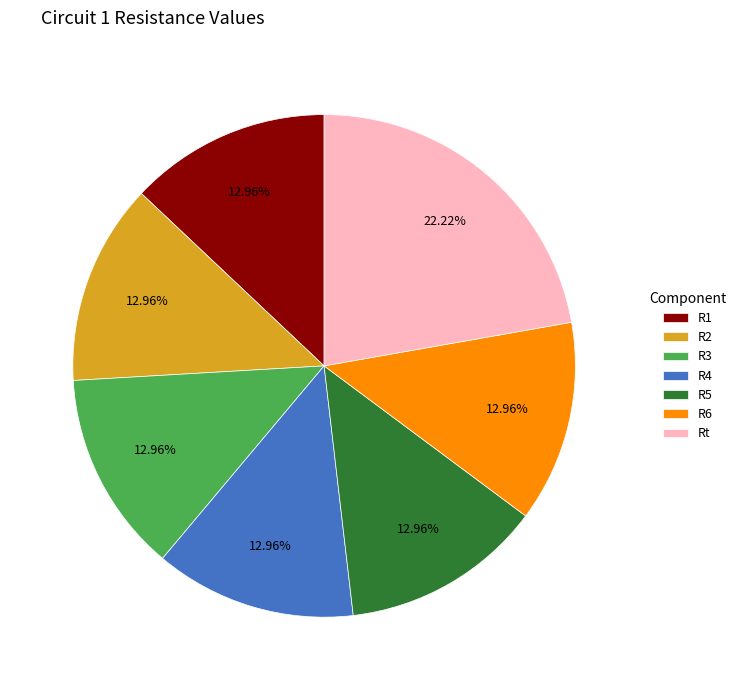

To the nearest percent, what is the difference between the largest and smallest slice percentages?

9%